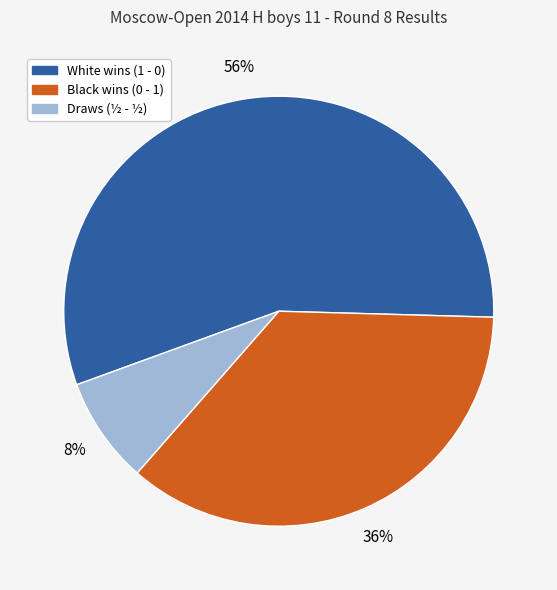

Is the sum of White wins (1 - 0) and Black wins (0 - 1) greater than half?

Yes